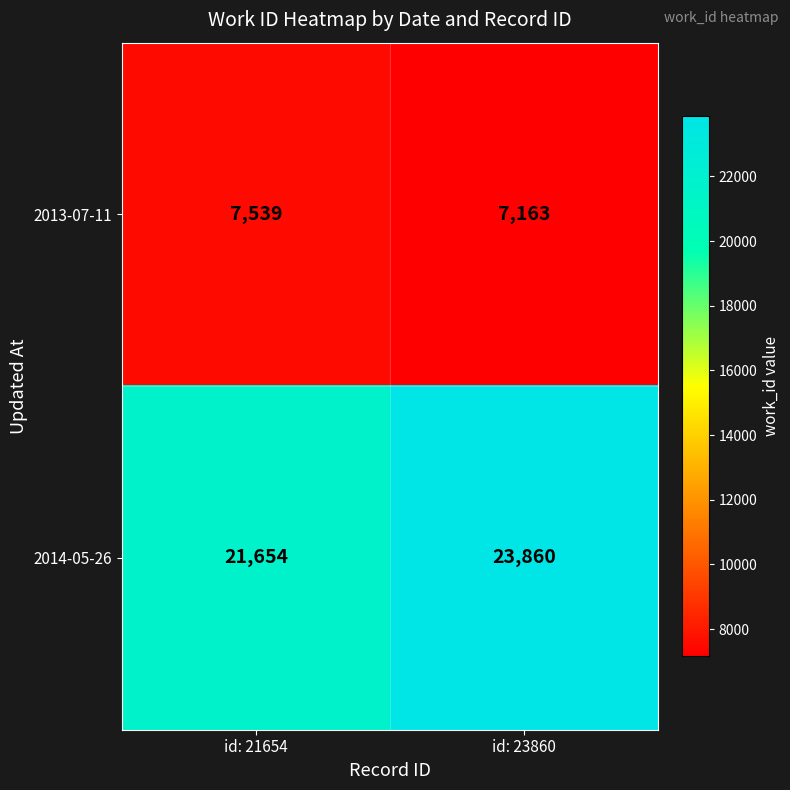

List the series in order of their peak value, lowest first.

2013-07-11, 2014-05-26